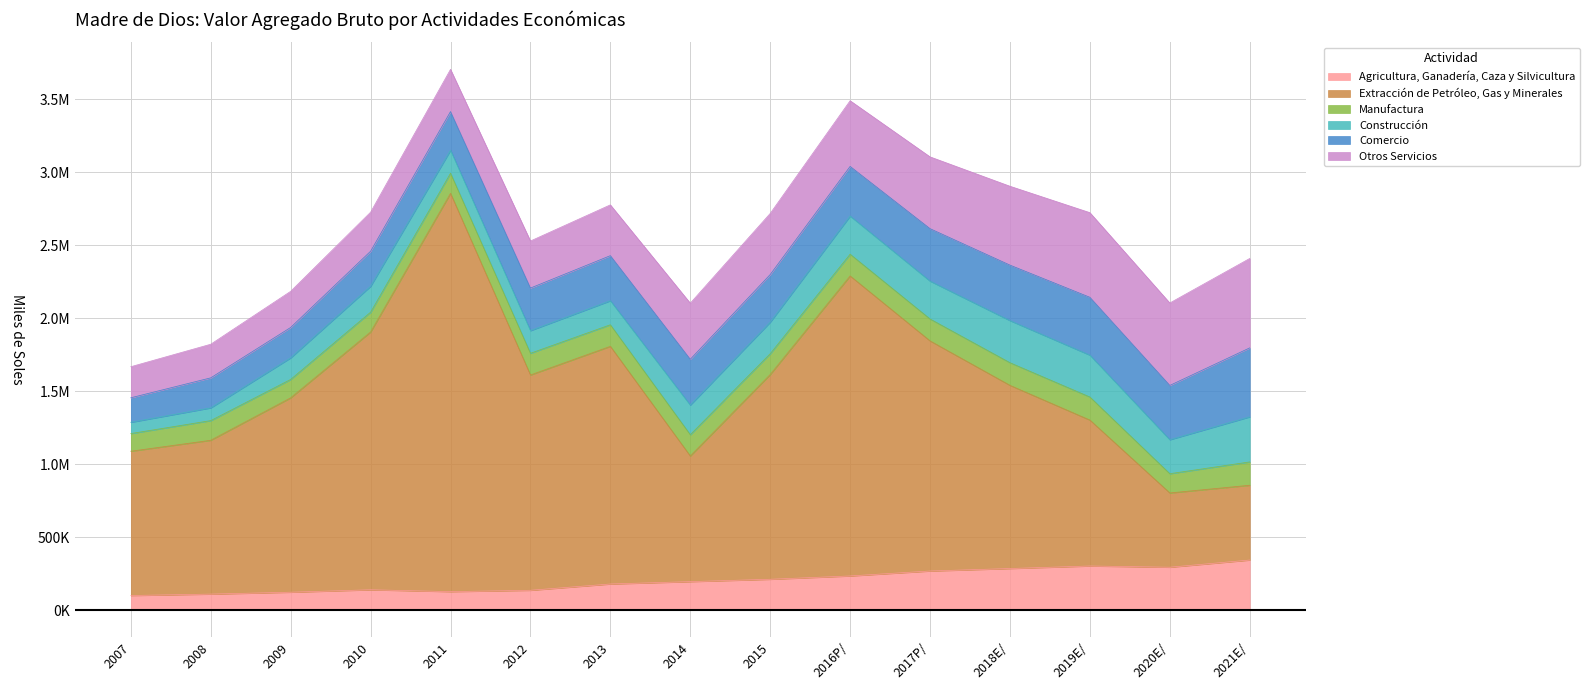

At how many categories does at least one series exceed 313978?

15